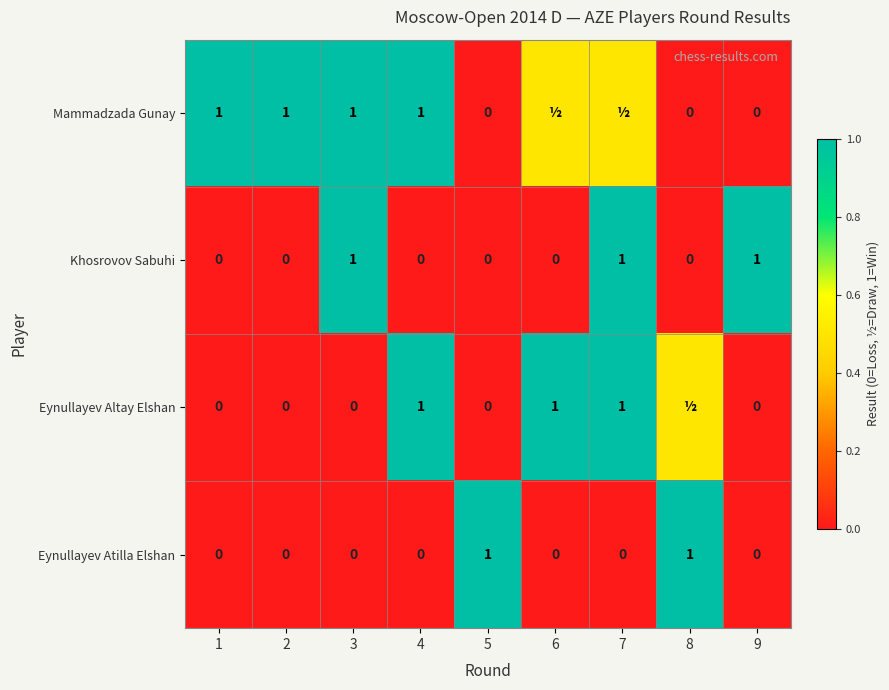

The value of Eynullayev Atilla Elshan at 2 is 0.0. True or false?

True